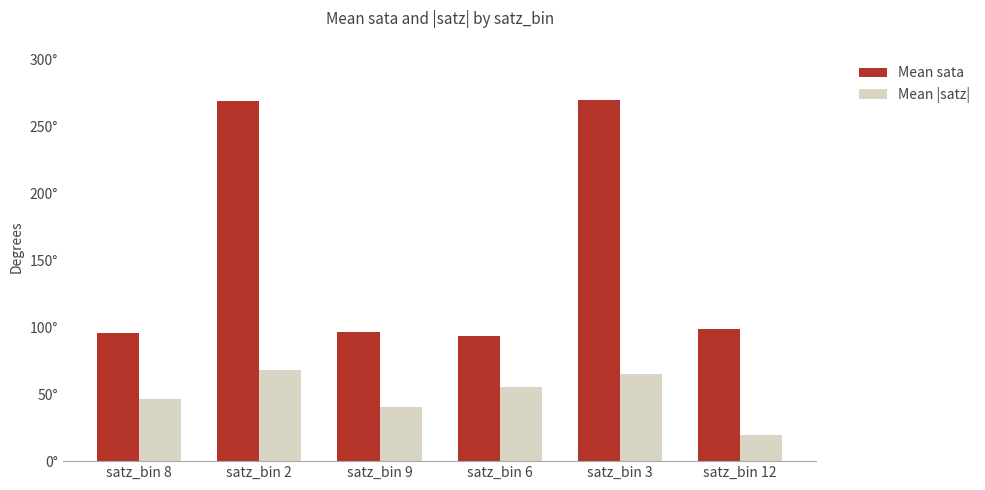

Is it true that Mean sata equals 139.6 at satz_bin 12?

False